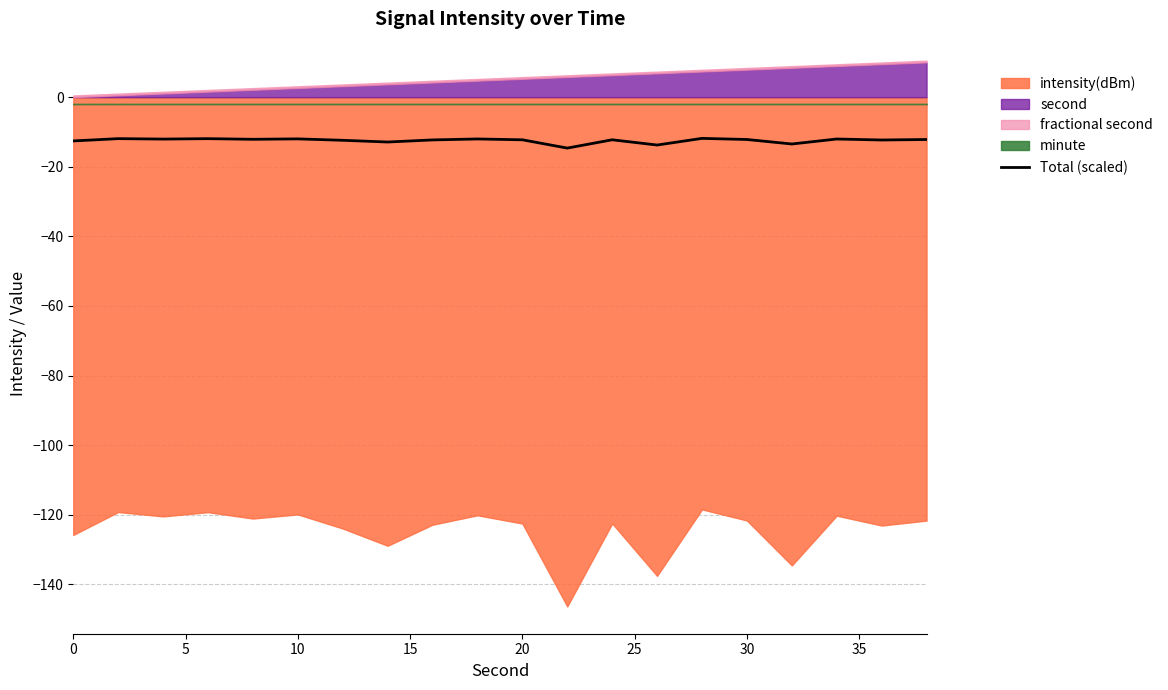

The value of Total (scaled) at 30 is -12.2. True or false?

True